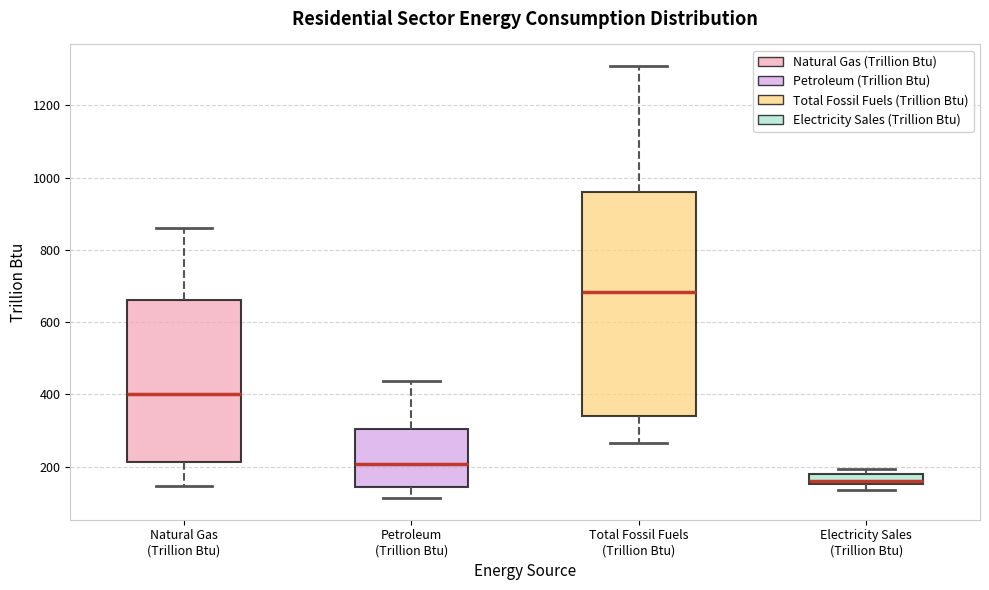

Which box's median line is the highest?

Total Fossil Fuels (Trillion Btu)